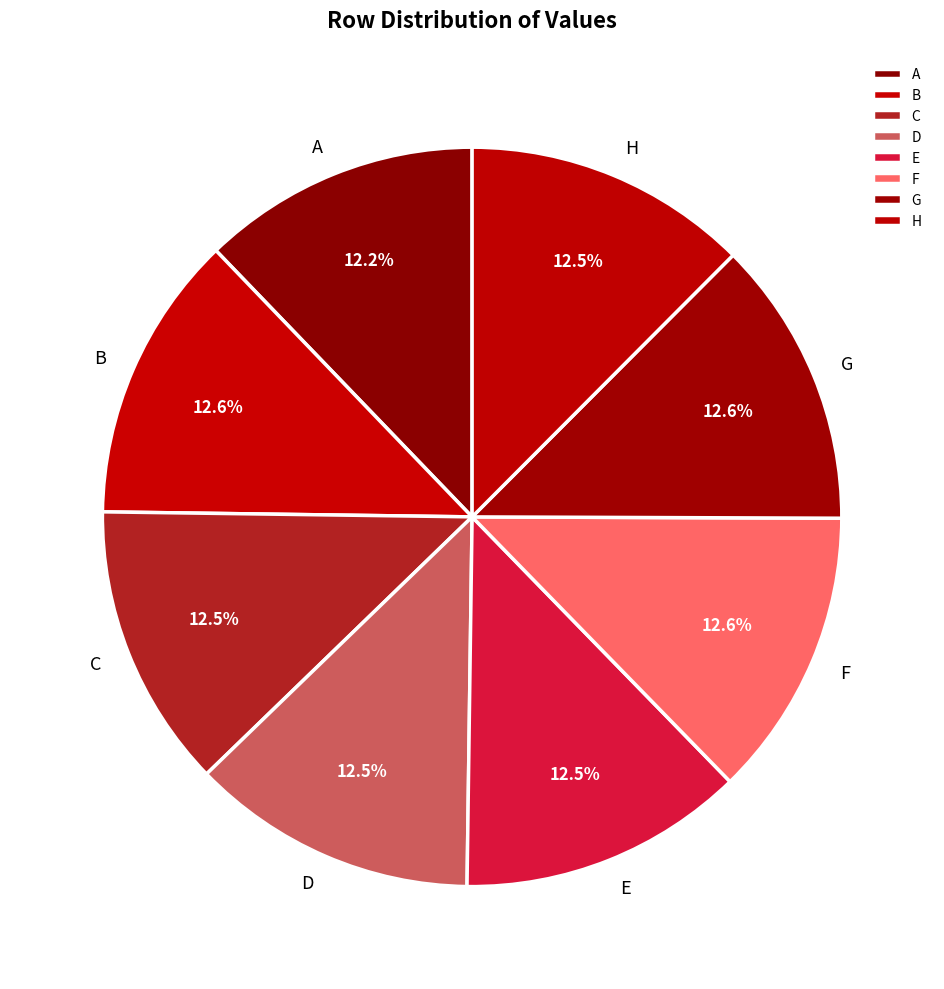

Is the sum of E and B greater than half?

No